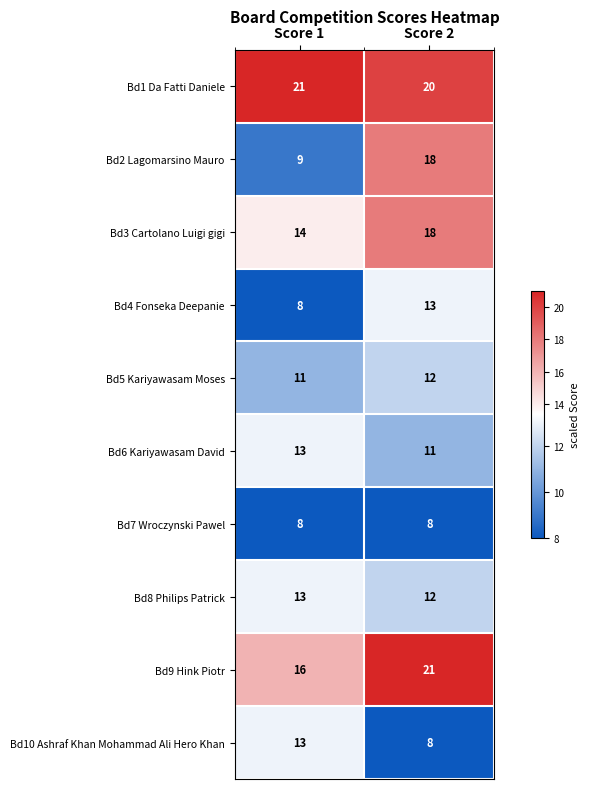

True or false: Bd4 Fonseka Deepanie has a value of 13 at Score 2.

True